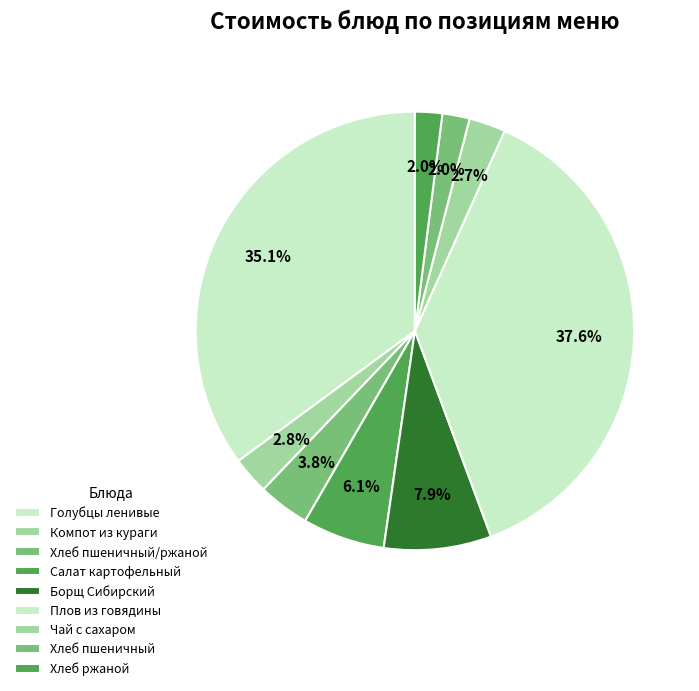

Combined, what portion of the pie is Плов из говядины and Хлеб ржаной?

39.7%